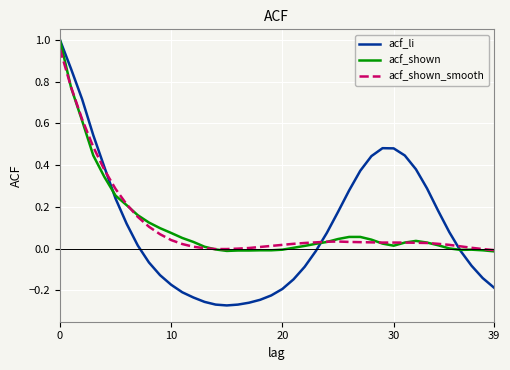

True or false: acf_shown has more than 1 interior local peaks.

True